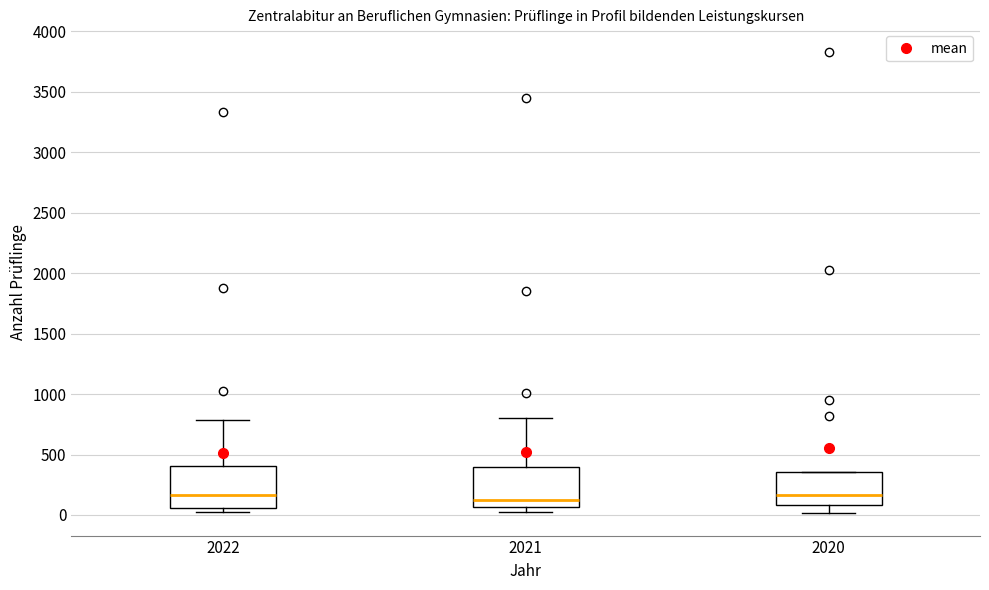

Reading left to right, read every box against the y-axis: the position of its median line, the range the box covers, and the ends of its whiskers. The values are not printed on the chart, so give them approximately, as read against the axis.

2022: median 150, box 50 to 400, whiskers 0 to 800
2021: median 150, box 50 to 400, whiskers 0 to 800
2020: median 150, box 100 to 350, whiskers 0 to 350